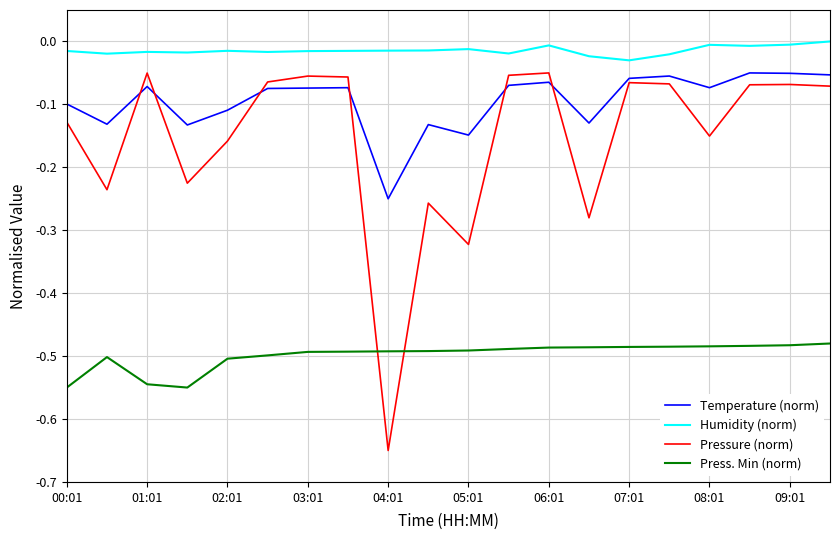

Is this an area chart (filled region under the line)?

No